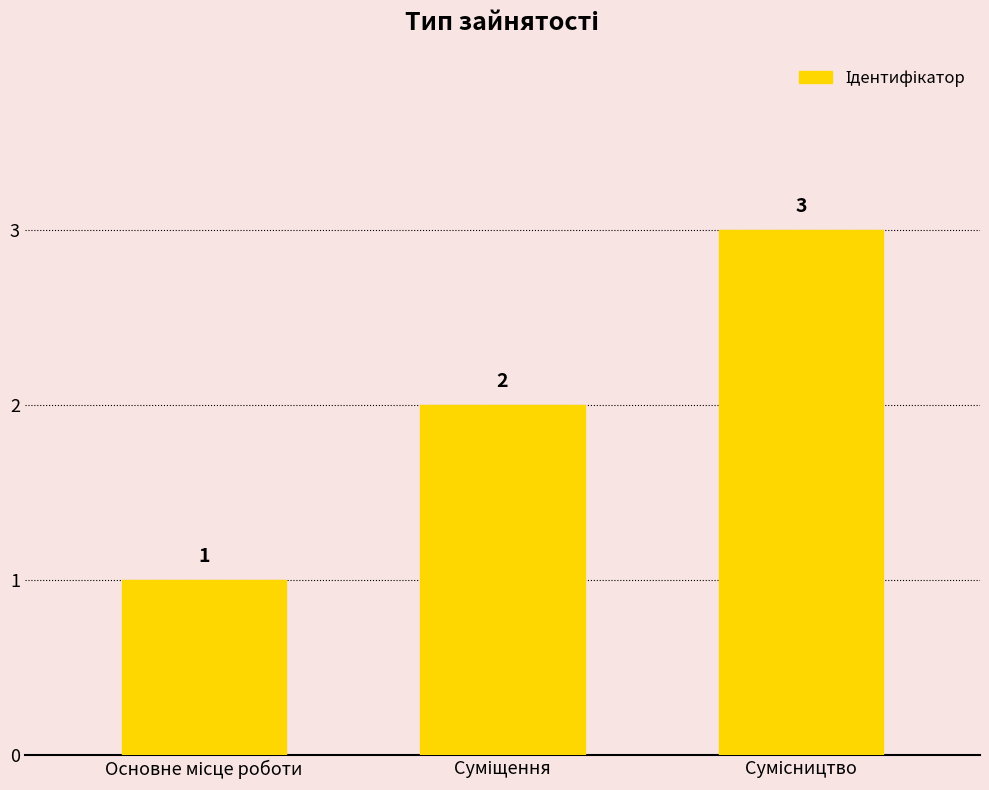

What is the value of the 3rd bar from the left?

3